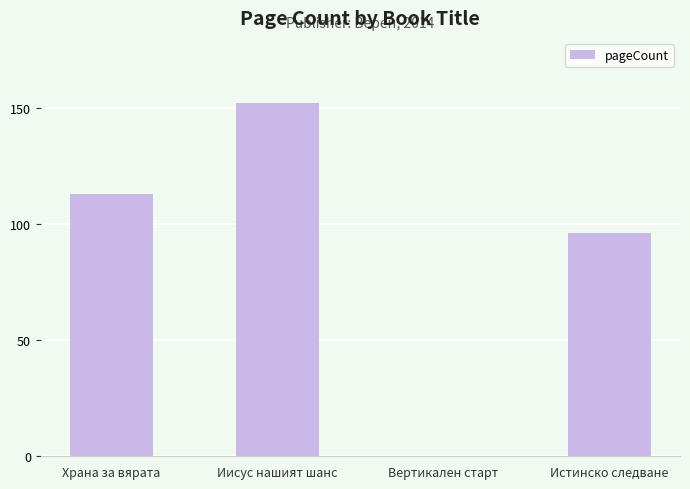

Reading left to right, list all the values displayed in this chart.

113	152	0	96